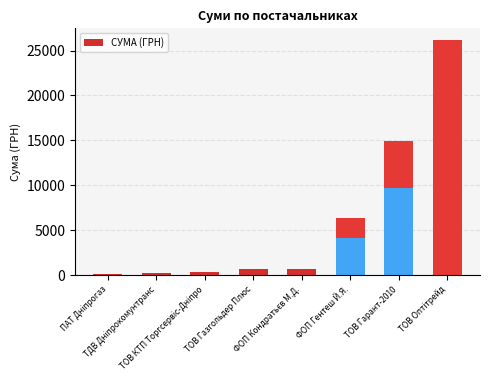

What position from the right is ТОВ Газгольдер Плюс?

5